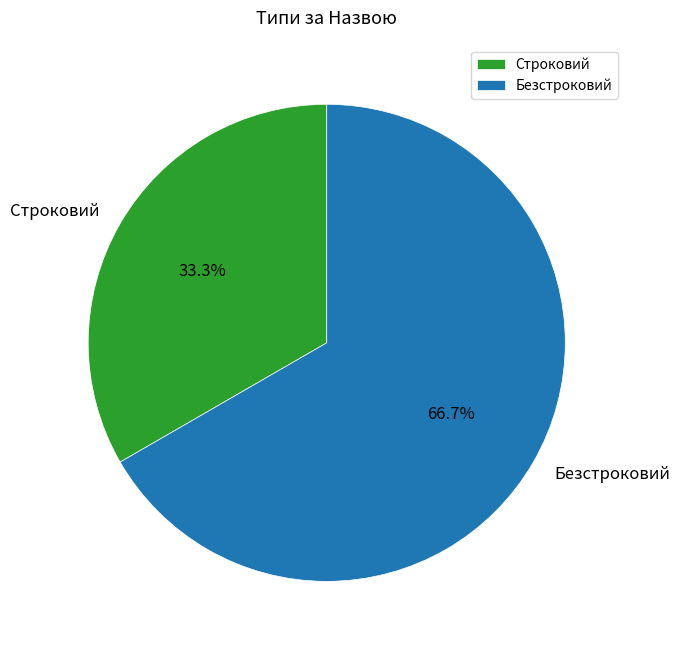

Approximately how many times larger is the value at Строковий compared to Безстроковий?

0.5